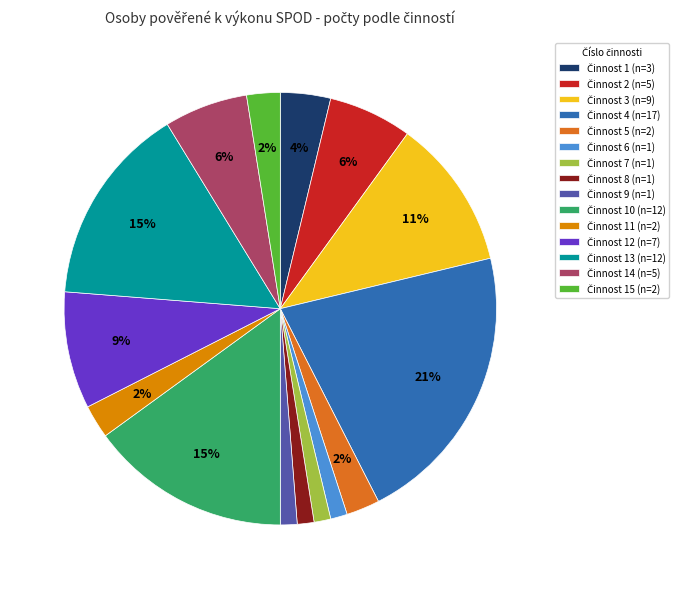

How many slices are in this pie chart?

15